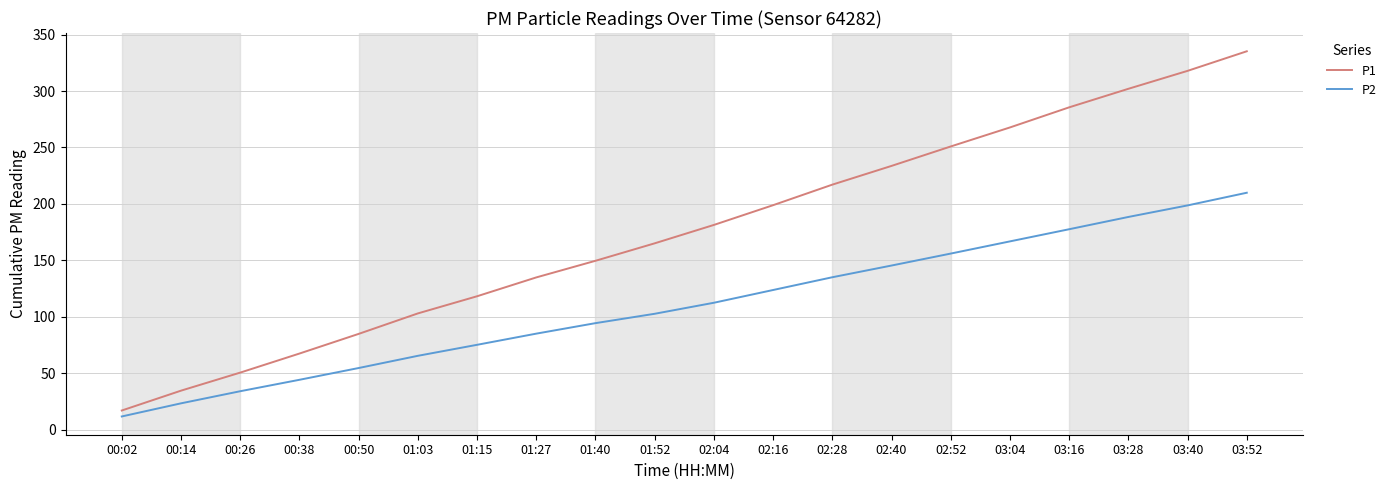

Is it true that P1 equals 481.4 at 03:28?

False